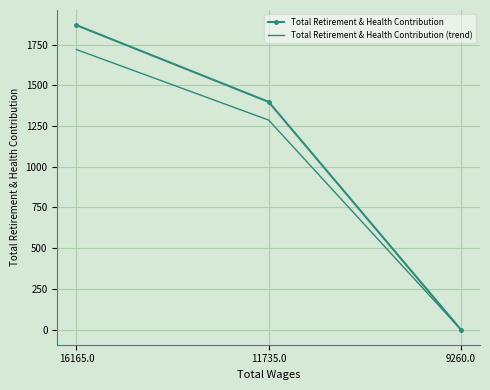

What is the maximum value for Total Retirement & Health Contribution?

1870.0